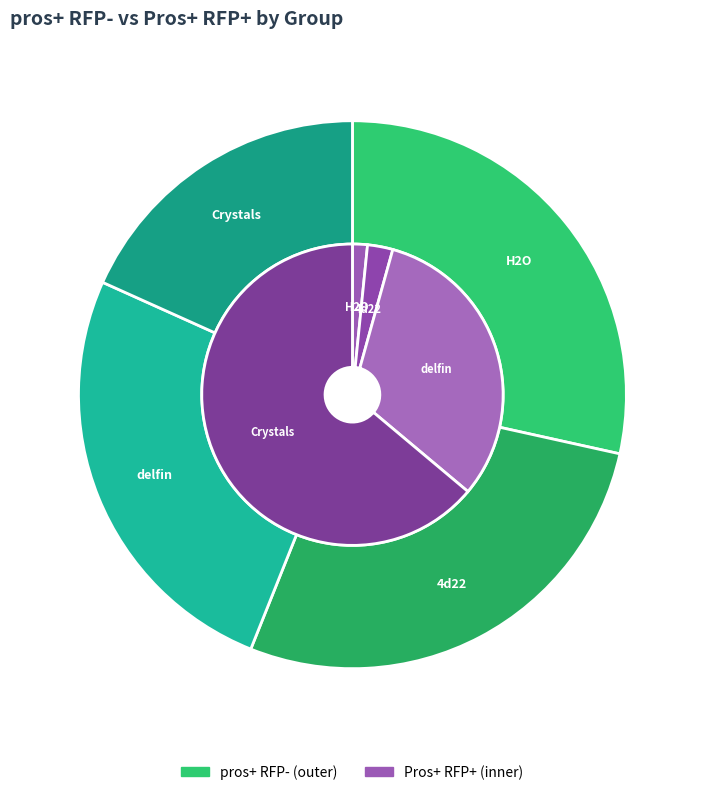

Rank the series by their average value, from lowest to highest.

Pros+ RFP+, pros+ RFP-